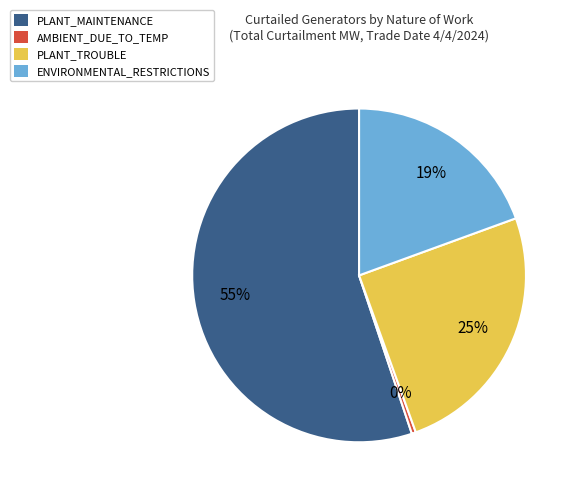

Approximately how many times larger is the value at ENVIRONMENTAL_RESTRICTIONS compared to PLANT_TROUBLE?

0.8